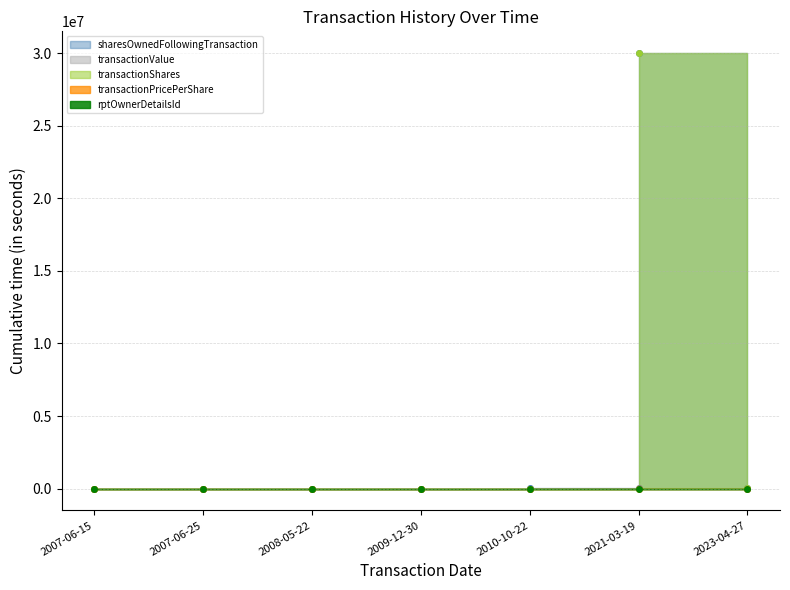

True or false: transactionValue and transactionPricePerShare cross at least once.

False